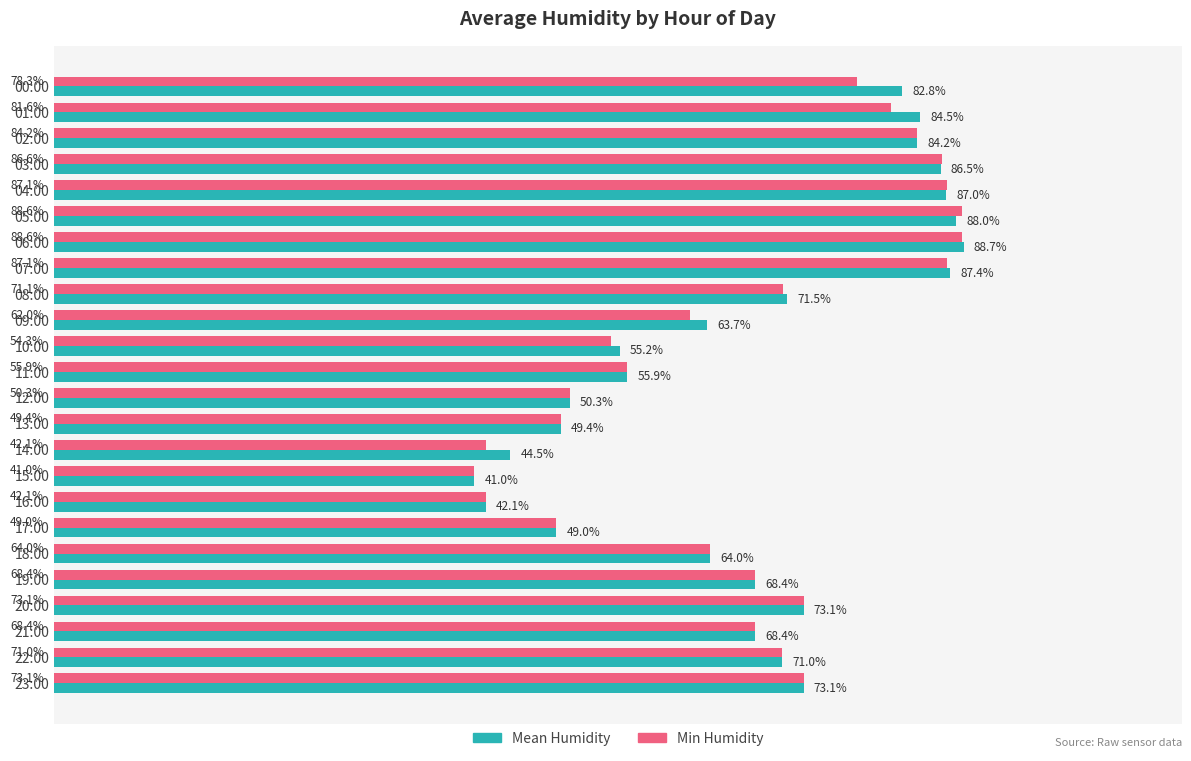

At which label does Mean Humidity reach its peak?

06:00